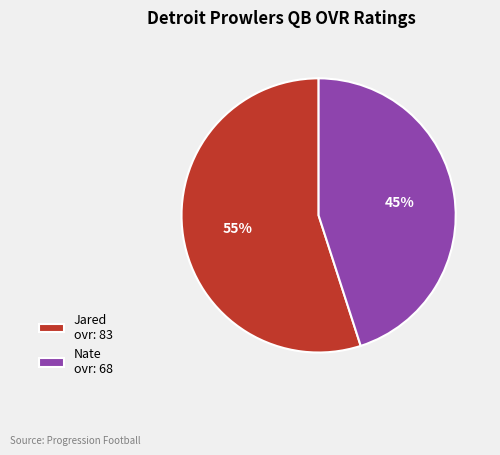

Rank the categories by value from highest to lowest.

Jared, Nate